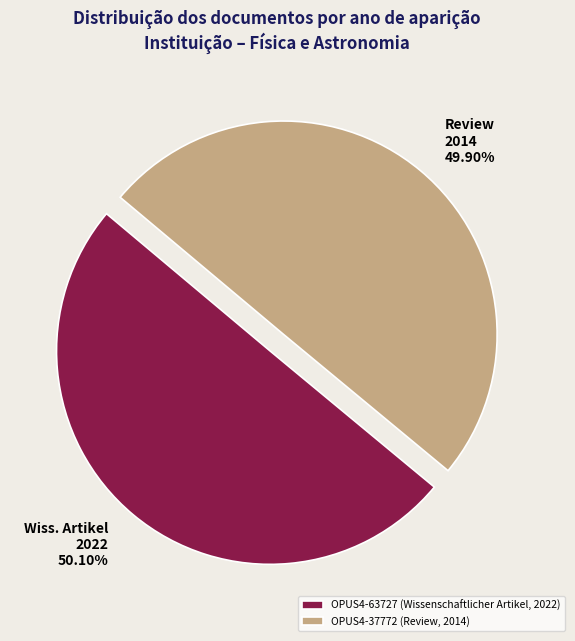

What is the total percentage of OPUS4-63727 (Wissenschaftlicher Artikel, 2022) and OPUS4-37772 (Review, 2014)?

100.0%